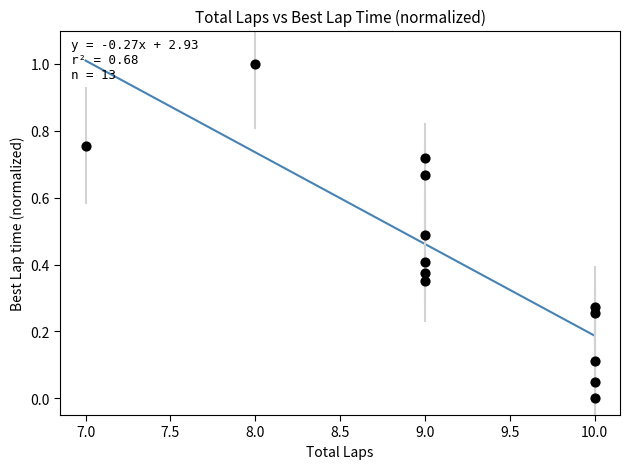

What is the range of X values (max minus min)?

3.0